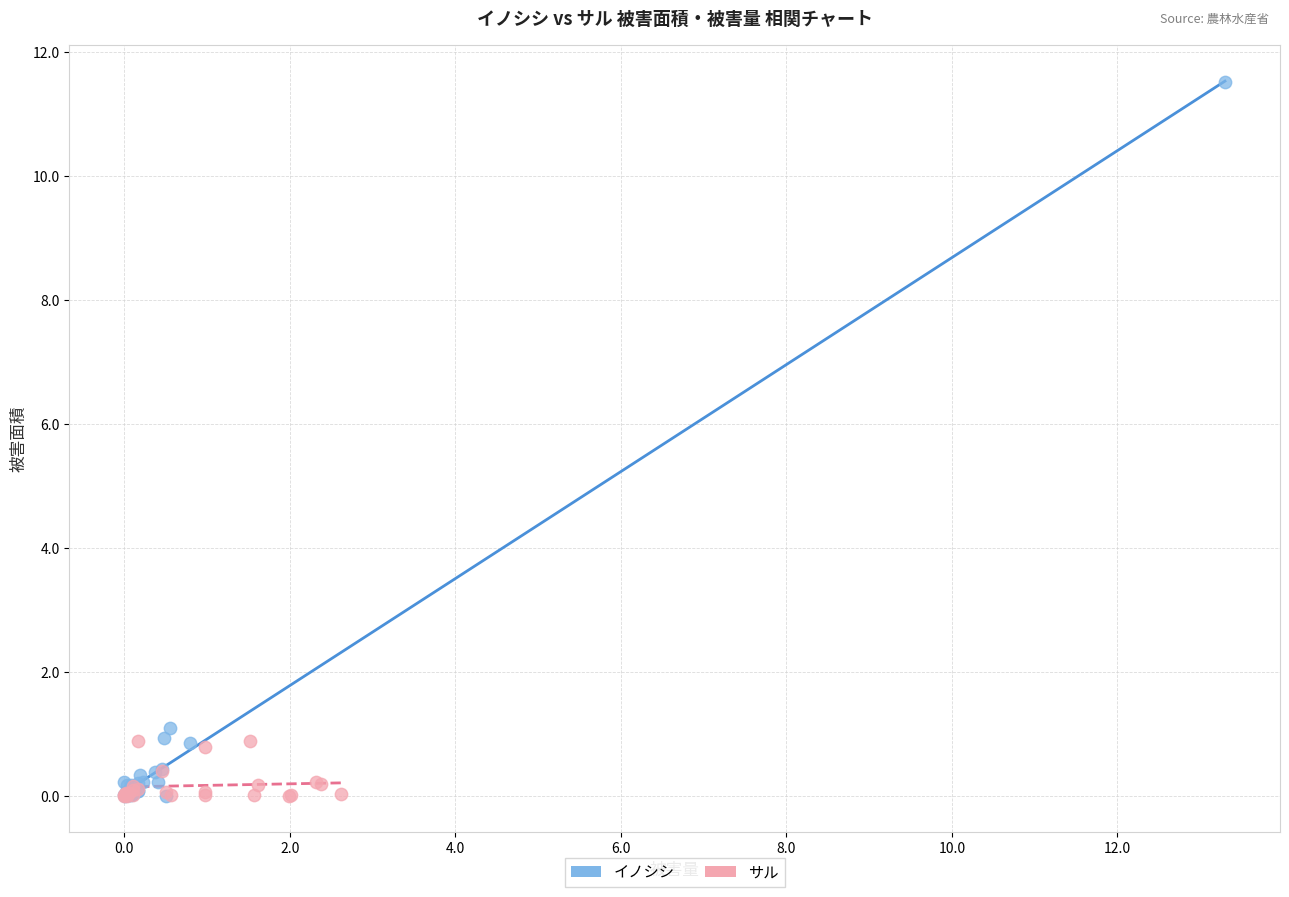

Which series reaches the maximum Y coordinate?

イノシシ